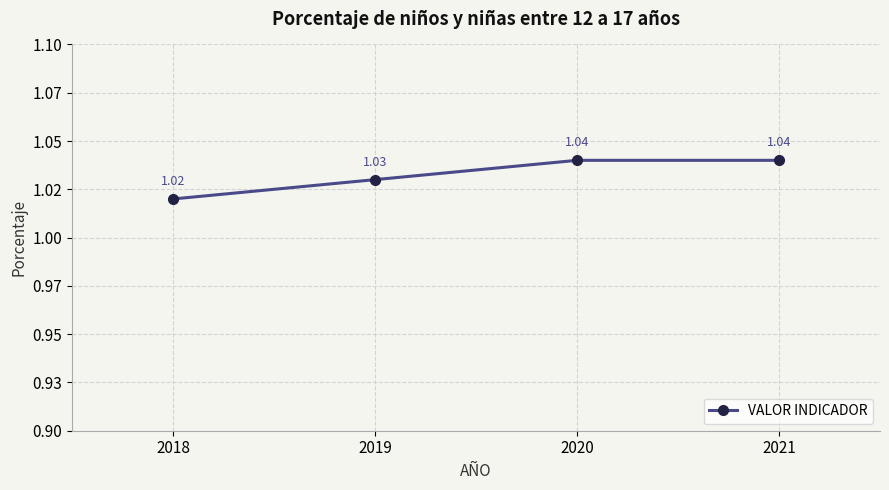

What value does the data have at 2020?

1.0